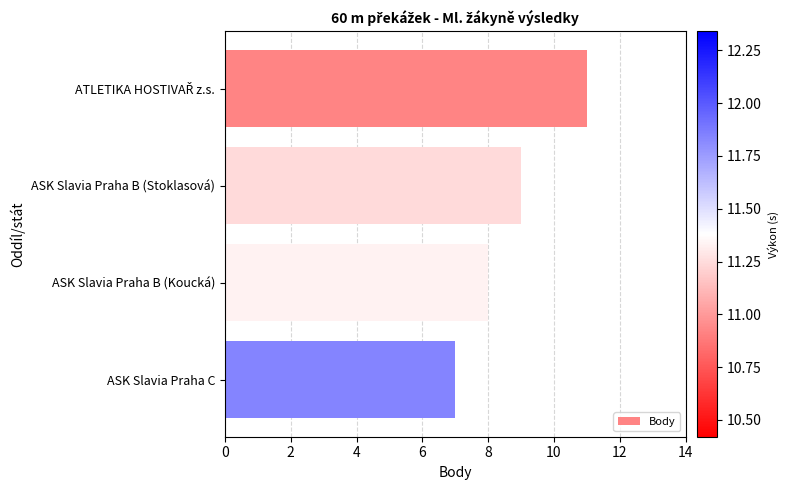

Reading top to bottom, what are all the values shown in this chart?

11	9	8	7